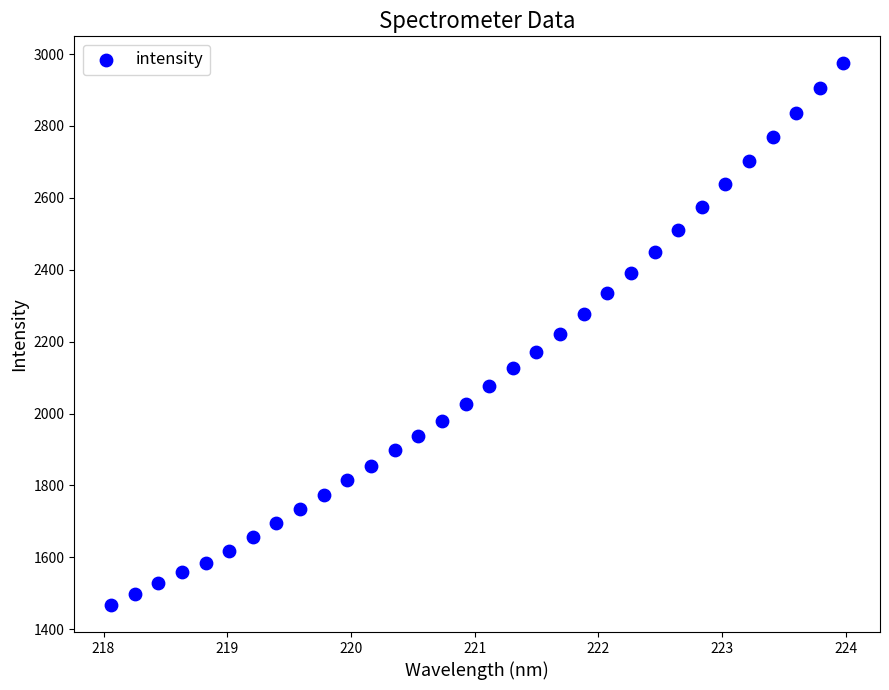

What is the range of Y values (max minus min)?

1506.2